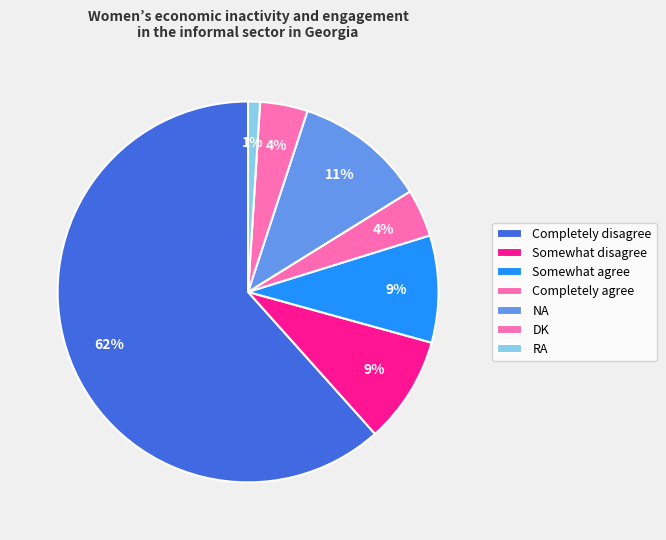

The DK slice represents 4% of the pie. True or false?

True